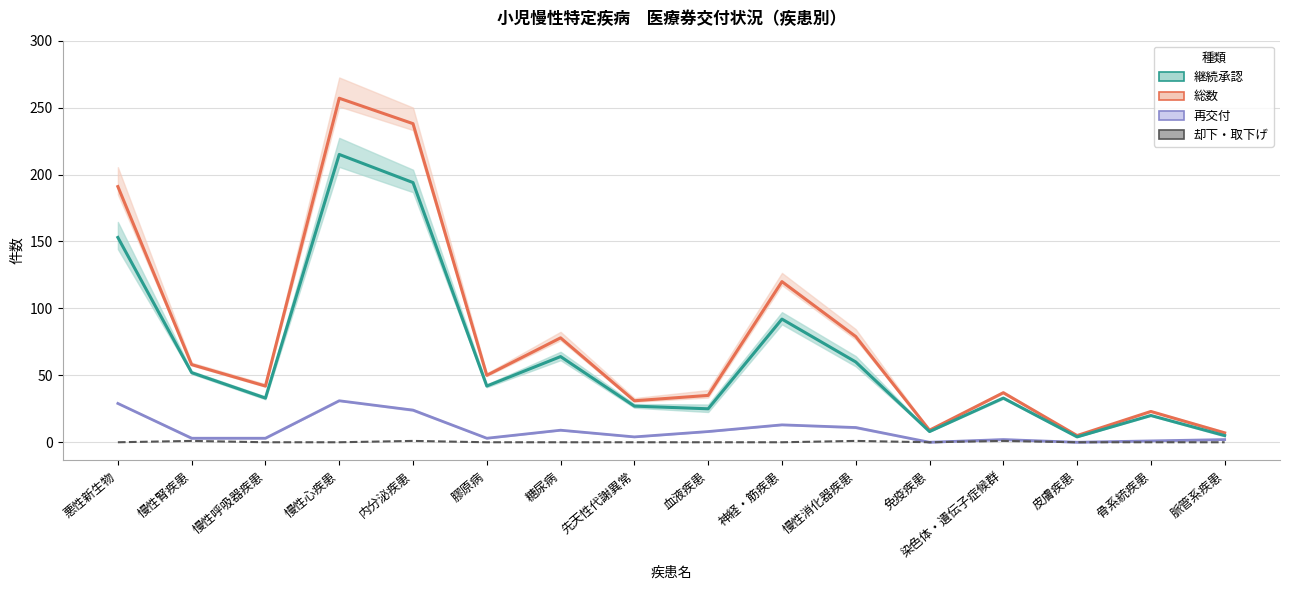

True or false: 再交付 and 総数 intersect in this chart.

False